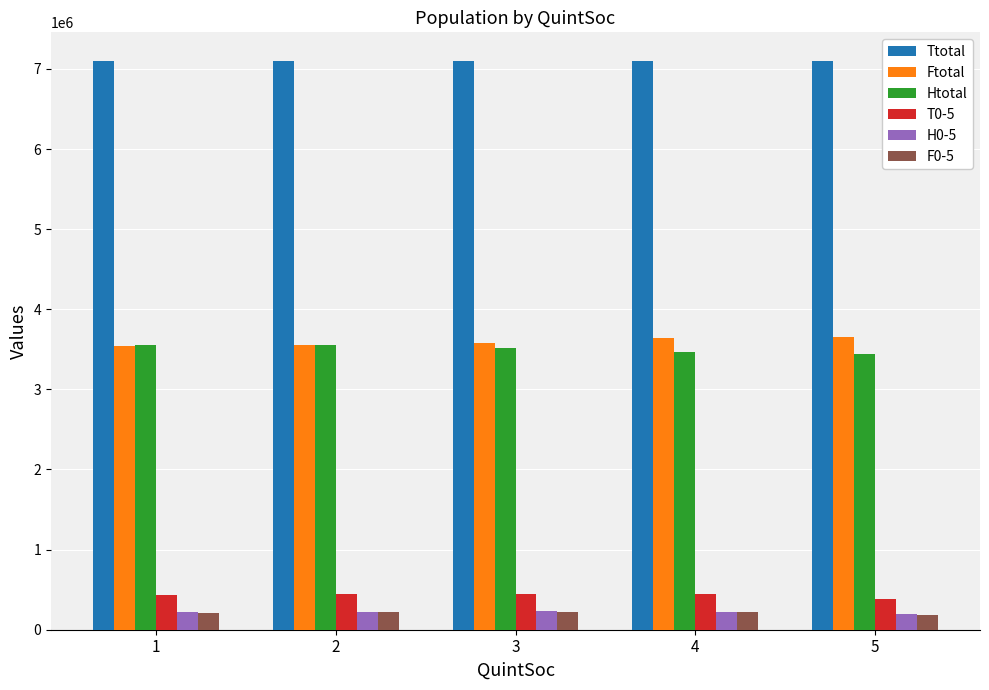

The value of Ttotal at 2 is 11477599. True or false?

False